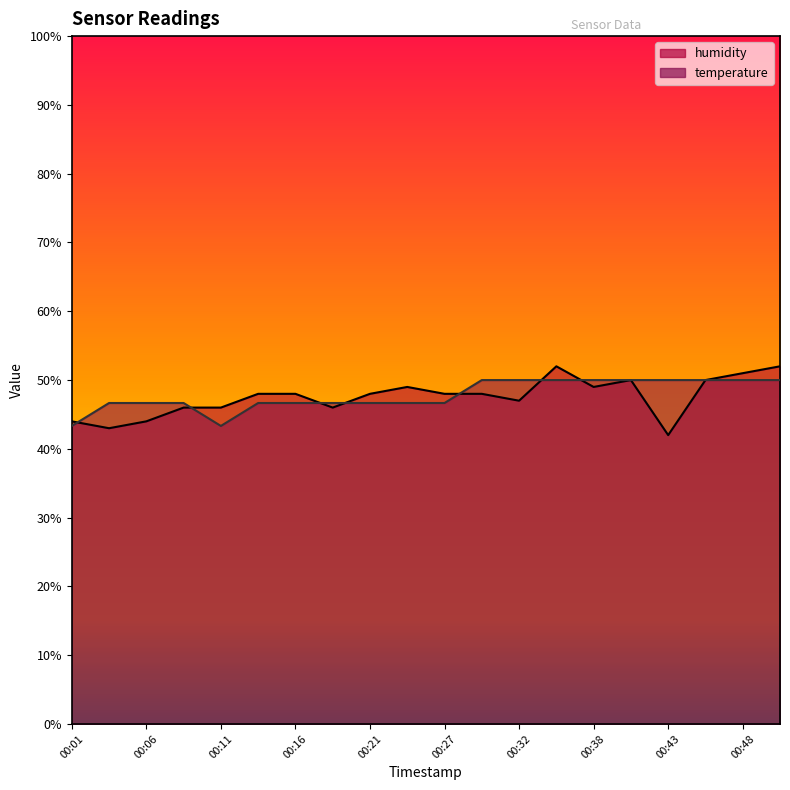

True or false: temperature and humidity intersect in this chart.

True